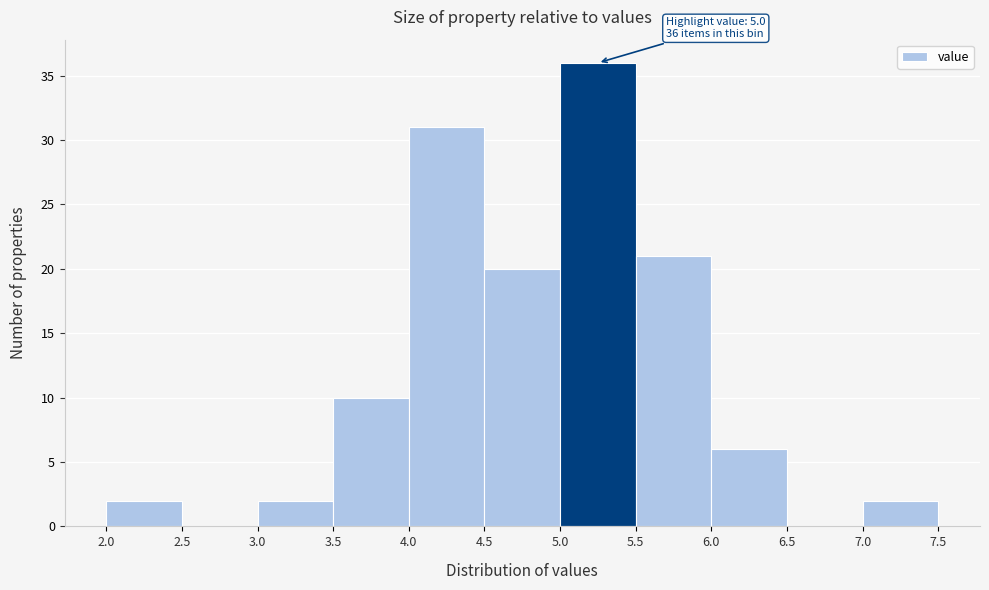

Over which range of the x-axis is the bar tallest?

5.0 to 5.5